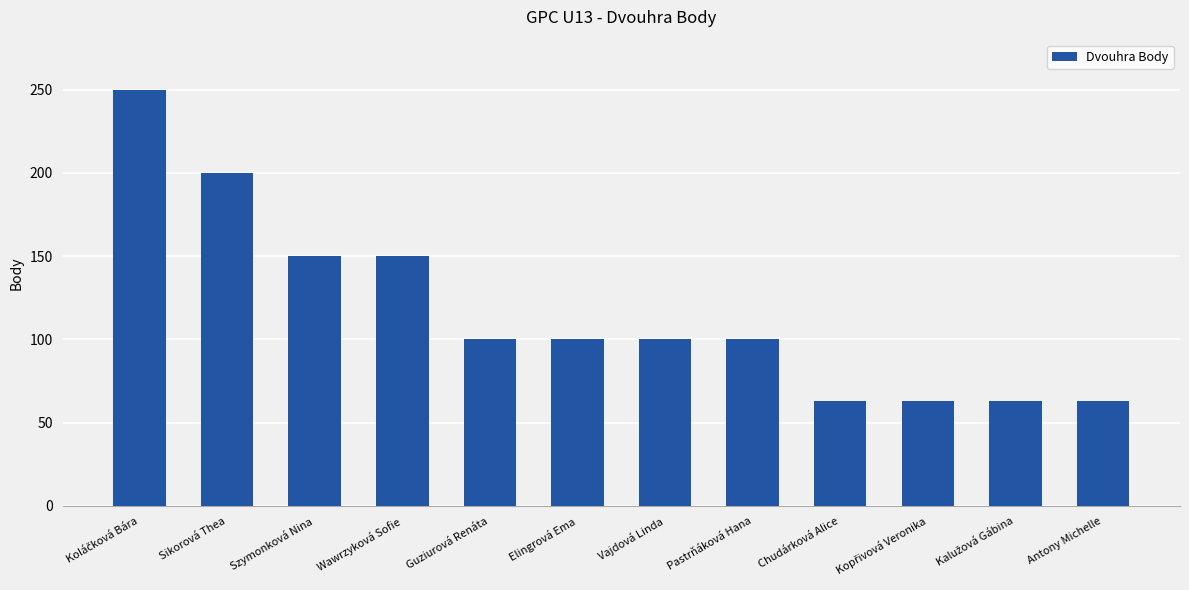

What is the average value?

117